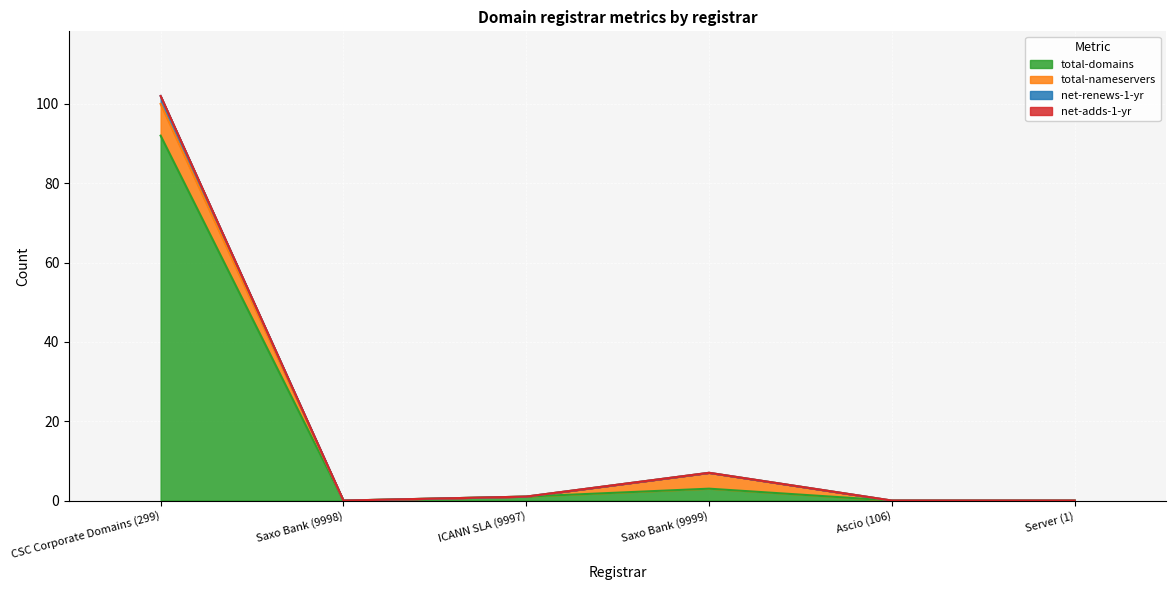

True or false: total-domains has a value of 121 at CSC Corporate Domains (299).

False